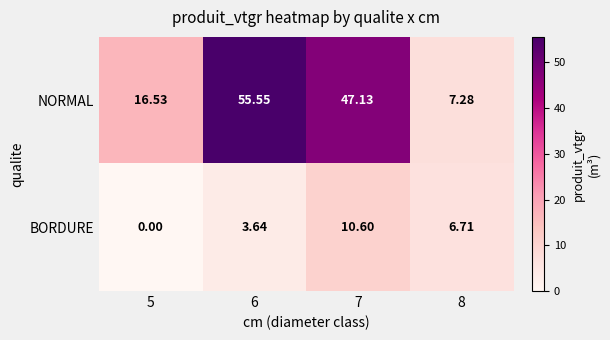

List the series in order of their peak value, lowest first.

BORDURE, NORMAL